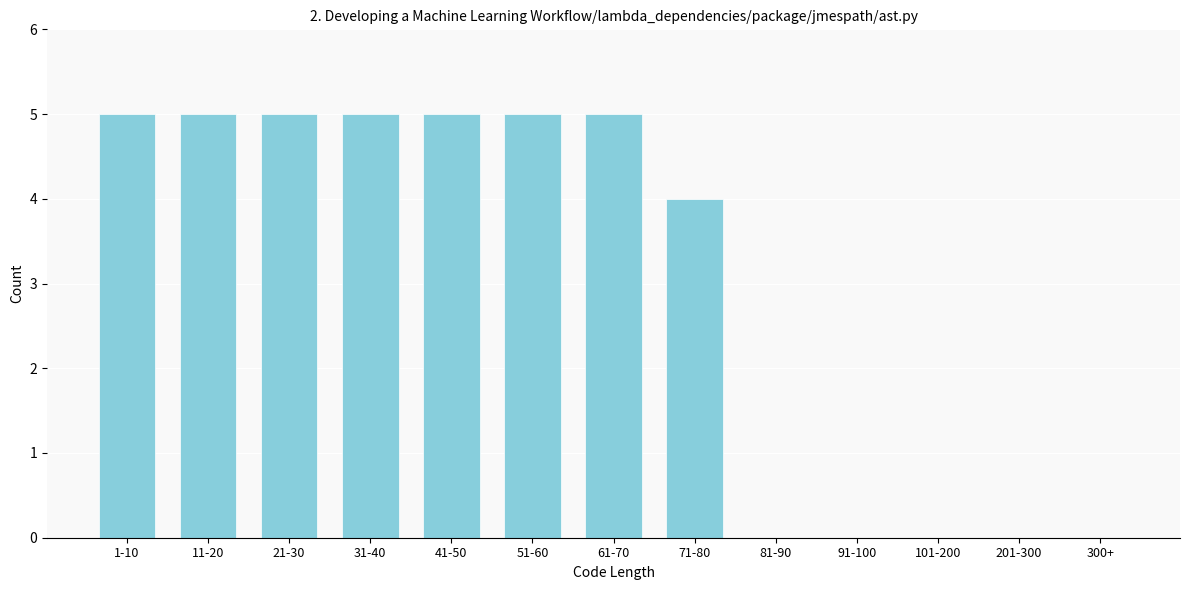

Reading right to left, extract all data points from this chart.

300+=0	201-300=0	101-200=0	91-100=0	81-90=0	71-80=4	61-70=5	51-60=5	41-50=5	31-40=5	21-30=5	11-20=5	1-10=5